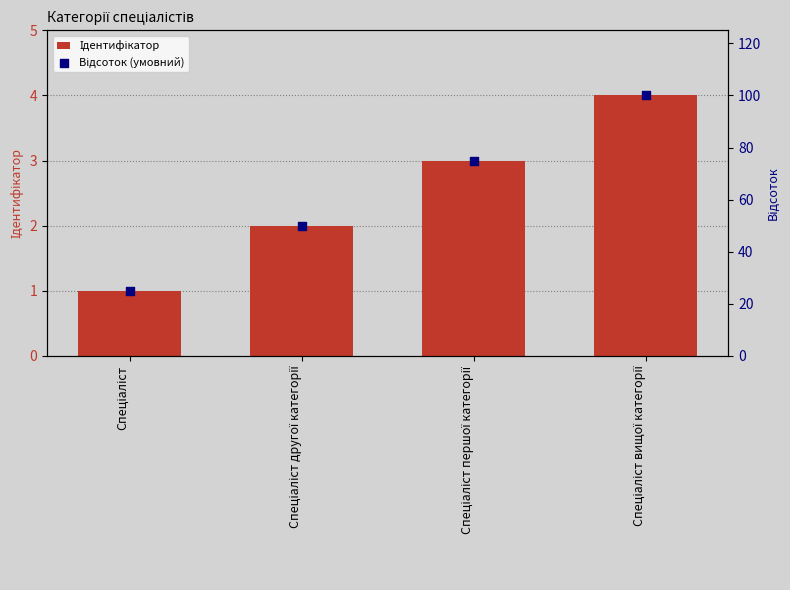

What are all the series names shown in the legend?

Ідентифікатор, Відсоток (умовний)